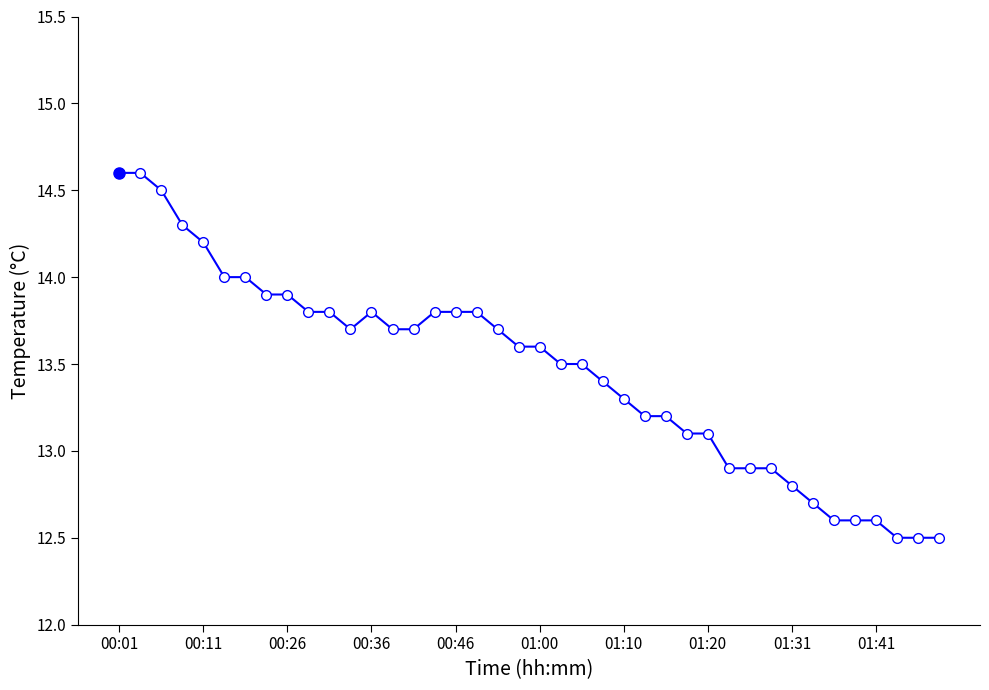

What is the difference between the maximum and minimum values?

2.1